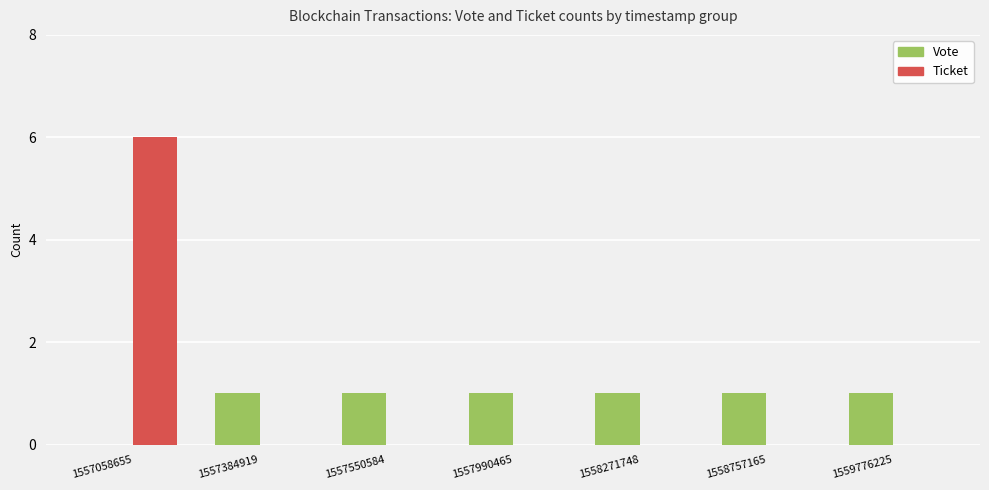

What is the highest value of the Ticket series?

6